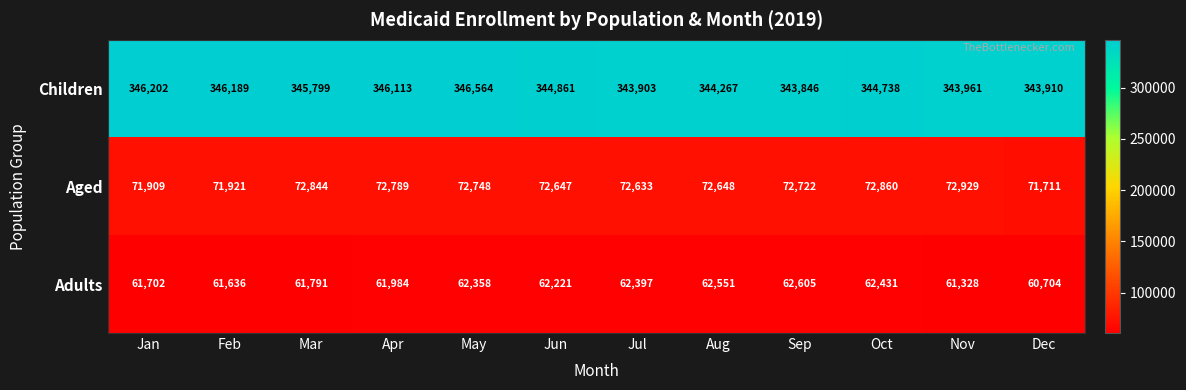

At Mar, list the series in order from largest to smallest.

Children, Aged, Adults